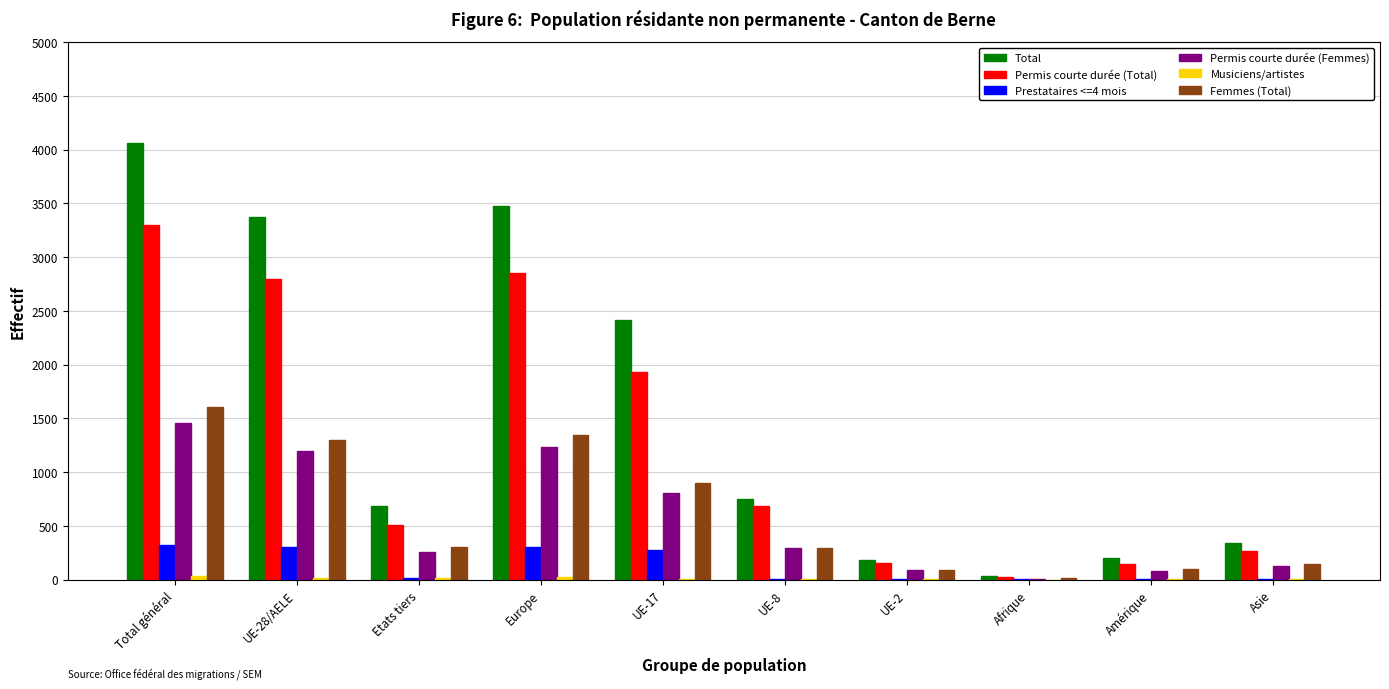

What is the sum of all Permis courte durée (Total) values?

12667